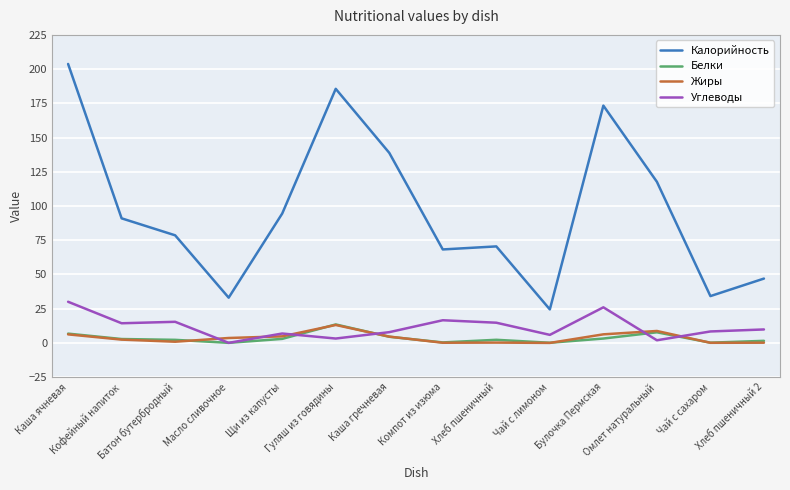

Which category has the highest value in the Жиры series?

Гуляш из говядины